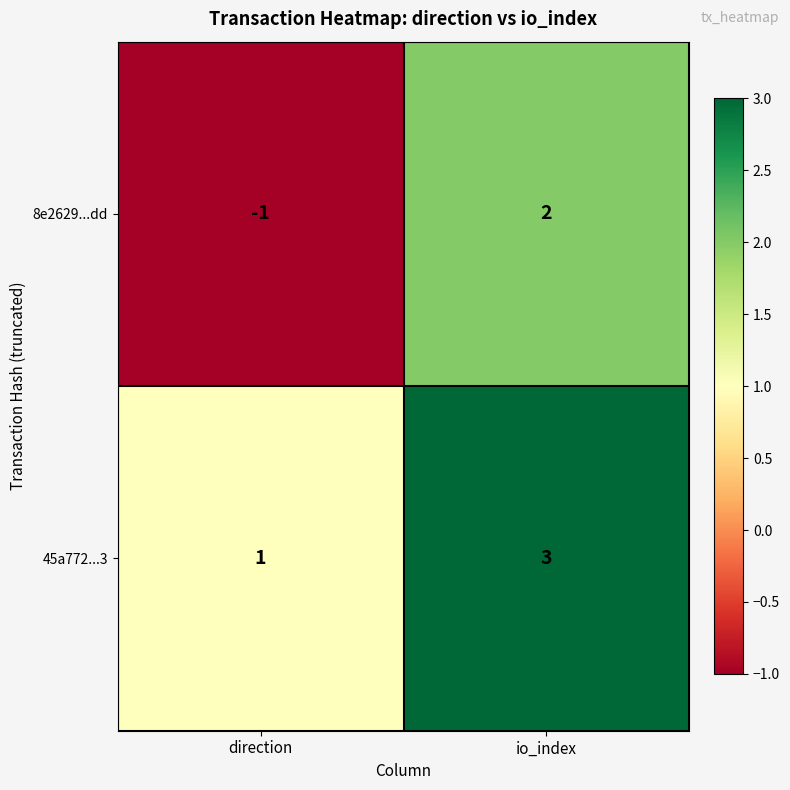

Is it true that 45a772...3 equals 1 at direction?

True